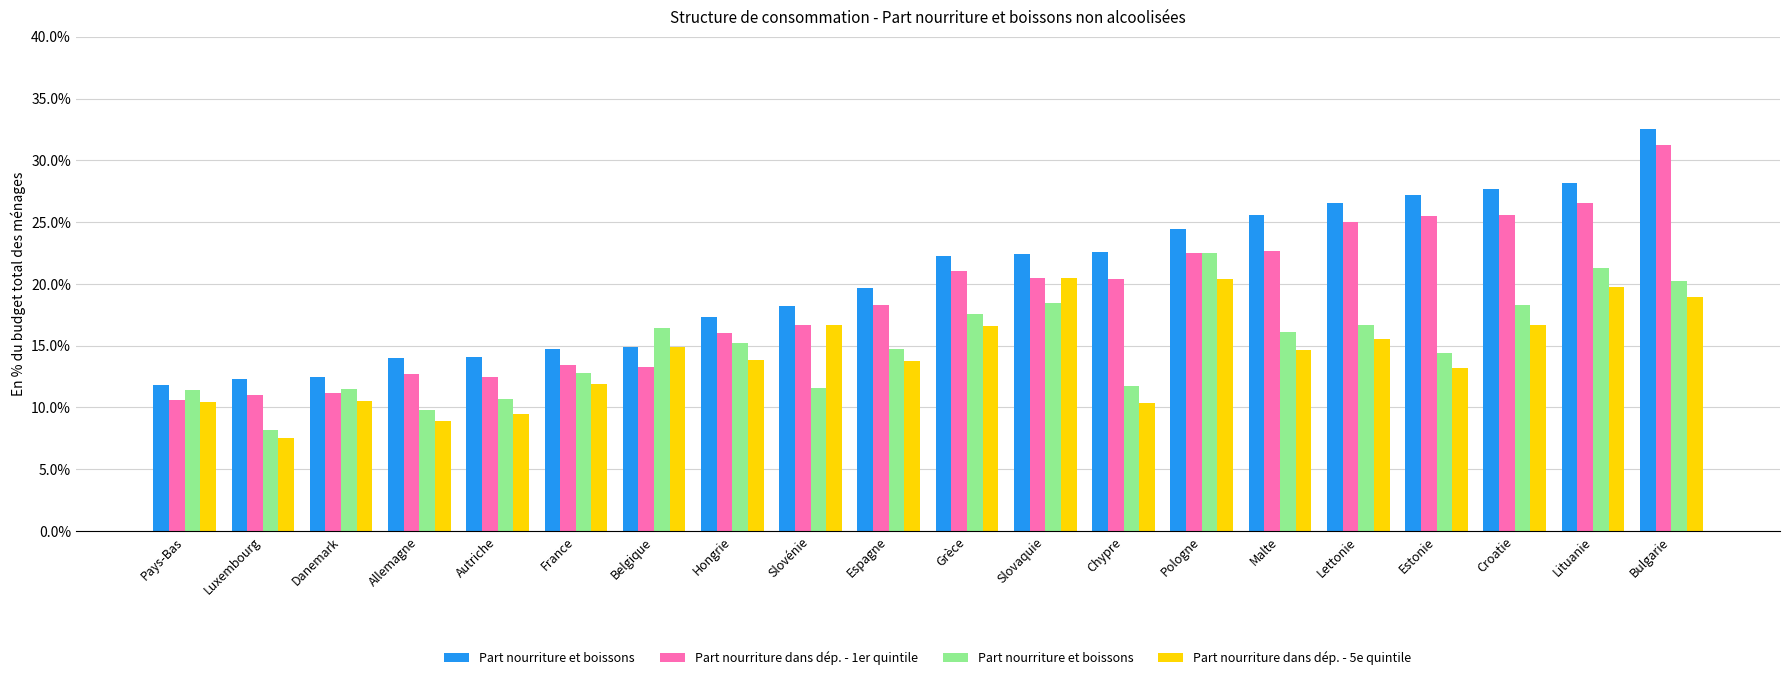

How many categories are shown in the chart?

20